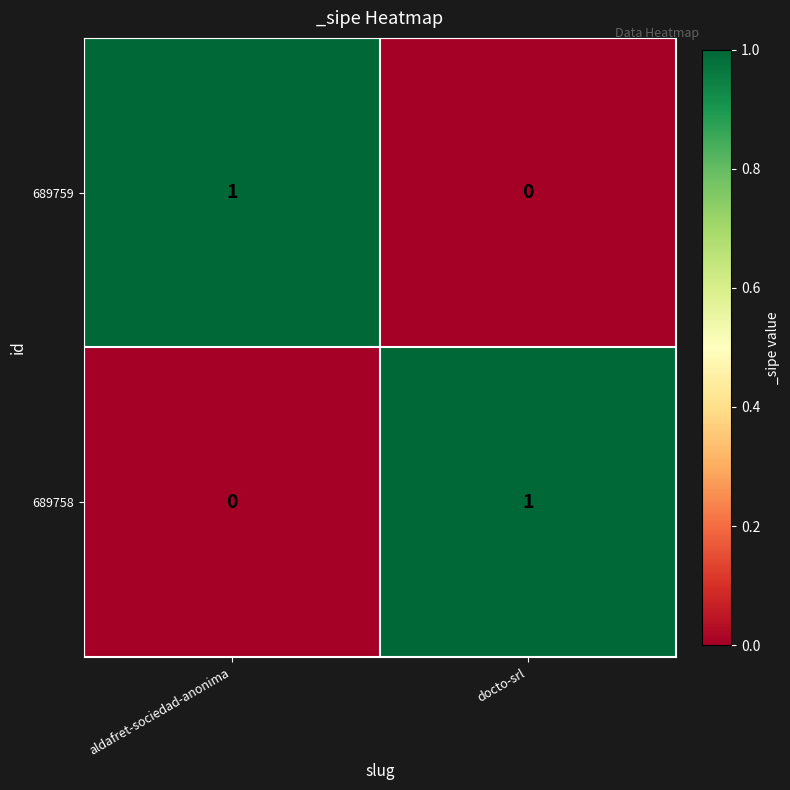

Is it true that 689758 equals 1 at docto-srl?

True